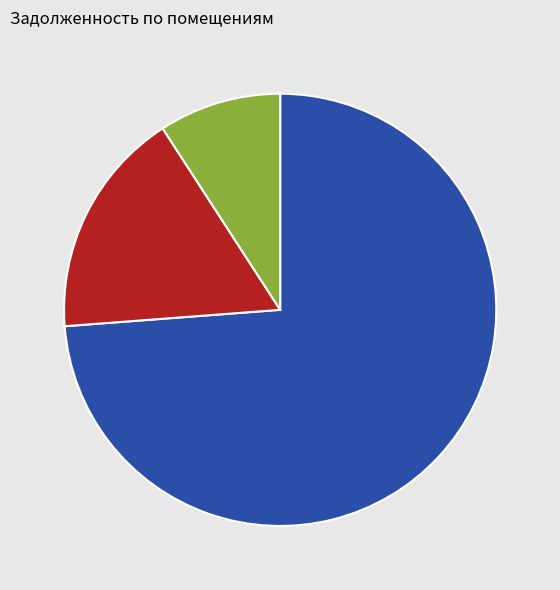

Is there a majority slice in this chart?

Yes